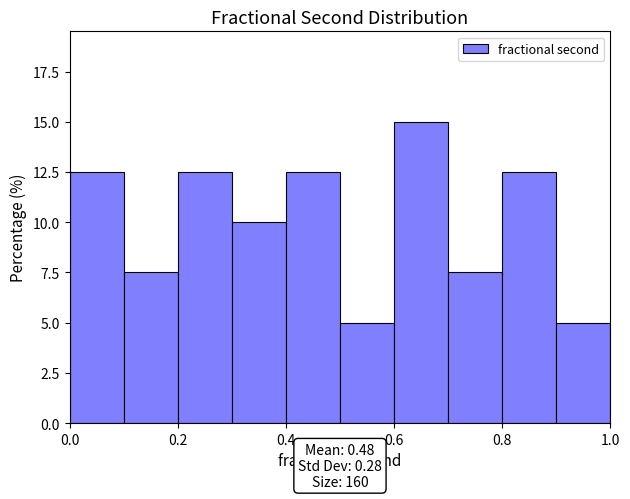

Over which range of the x-axis is the bar tallest?

0.6 to 0.7